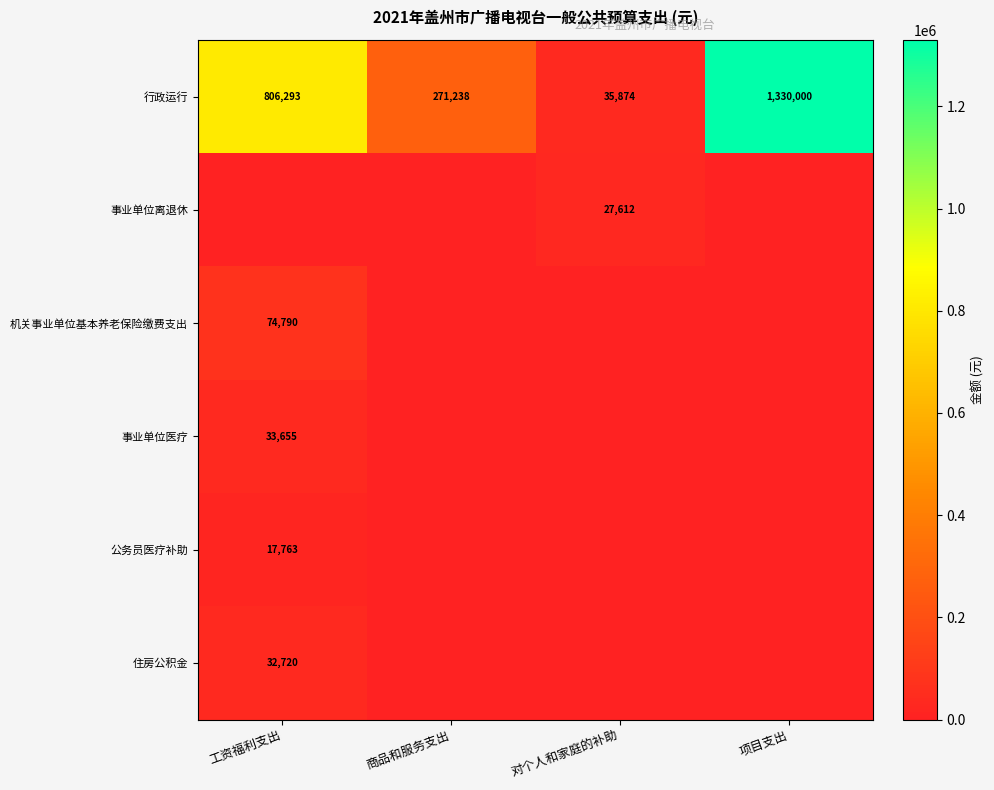

True or false: 事业单位医疗 has a value of 7355 at 工资福利支出.

False